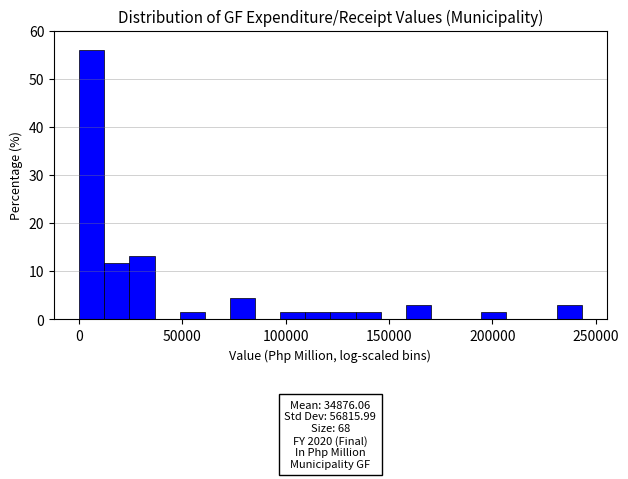

Read against the x-axis, roughly where is the centre of the tallest bar?

5000